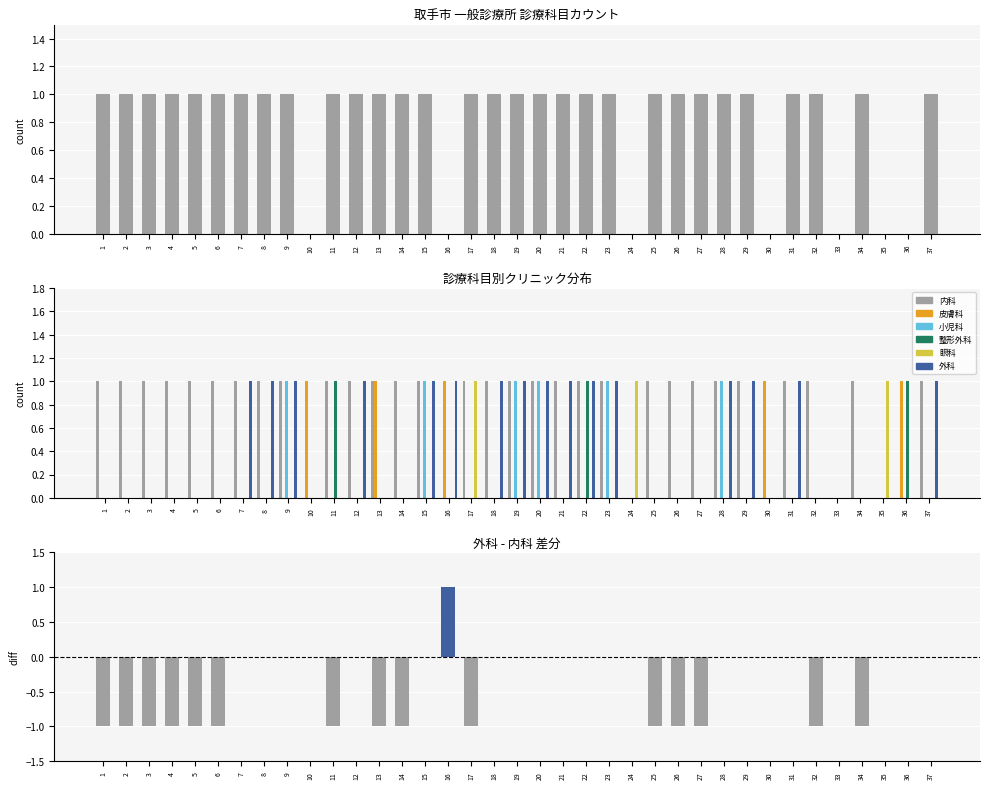

At which category is the sum across all series the highest?

9